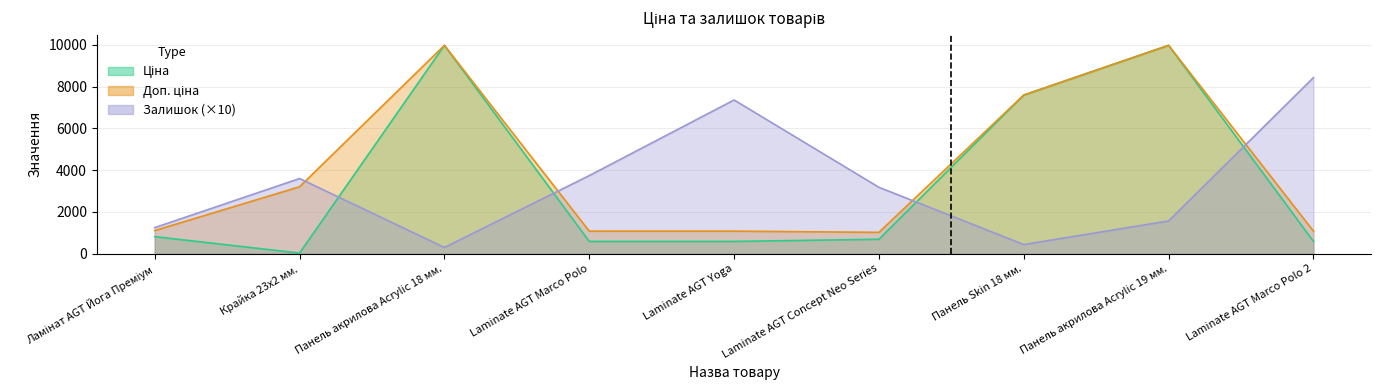

Rank the series by their maximum value, from lowest to highest.

Залишок, Ціна, Доп. ціна